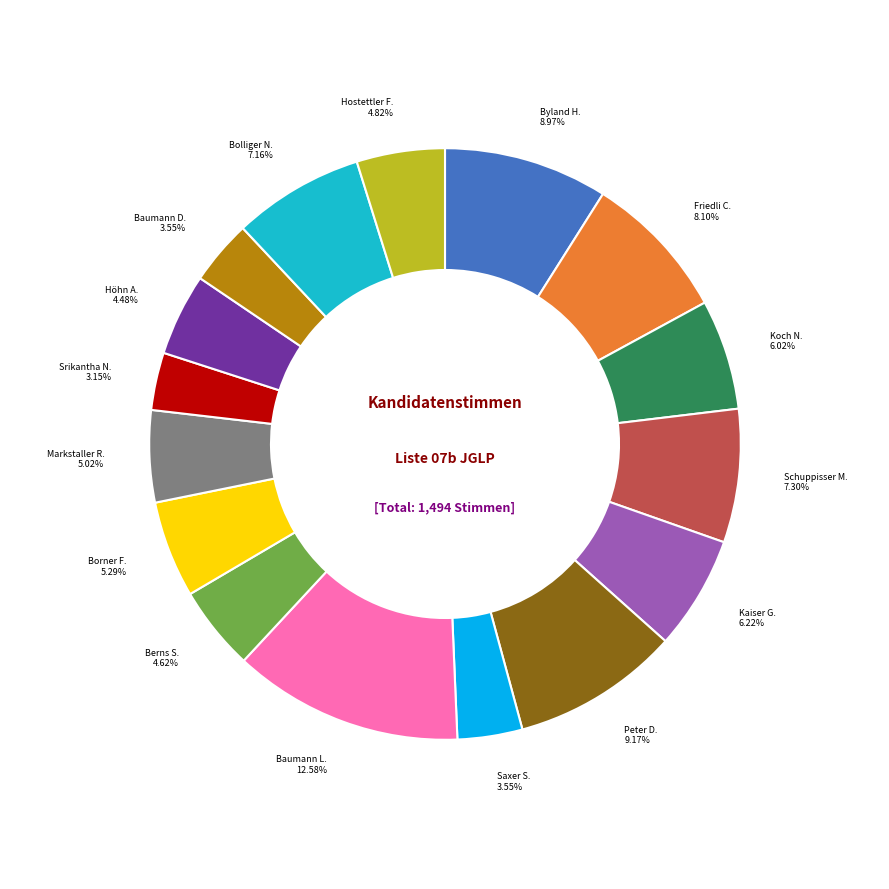

Is there a majority slice in this chart?

No